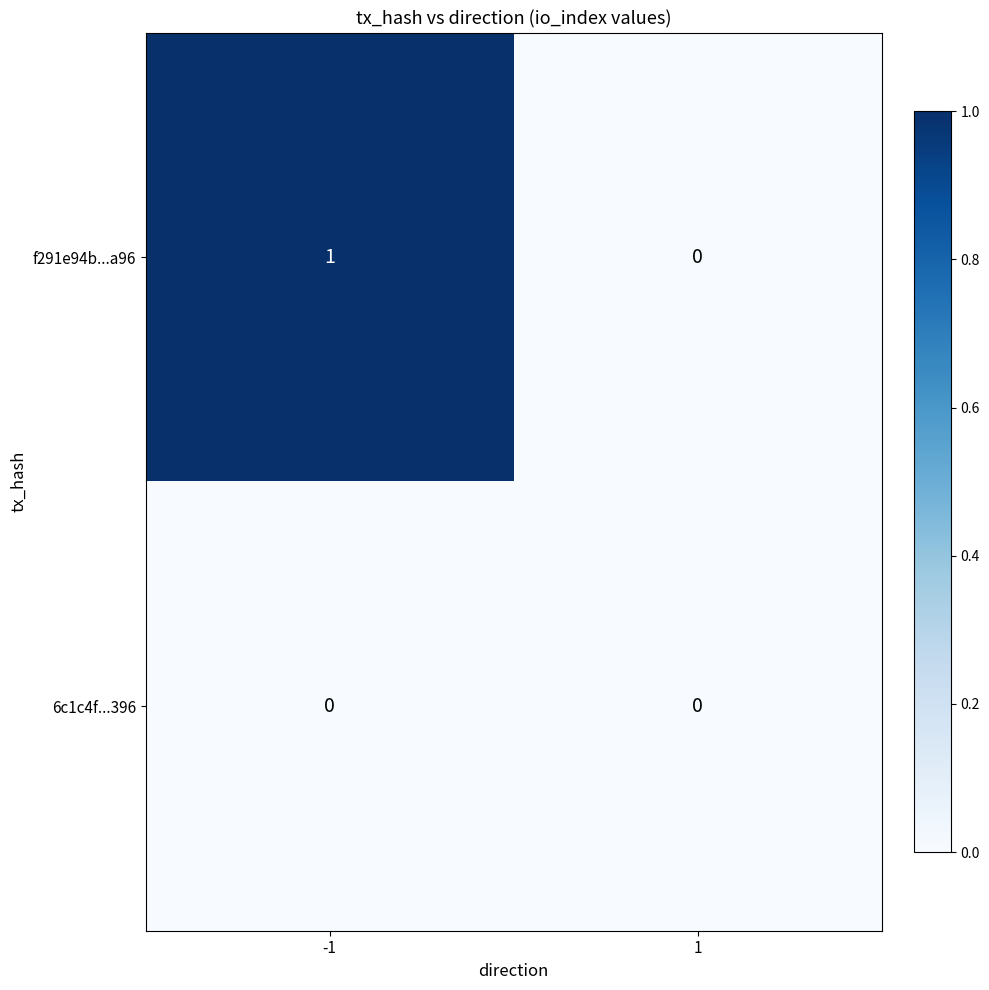

Reading left to right, extract all data points from this chart.

f291e94b...a96: 1	0
6c1c4f...396: 0	0